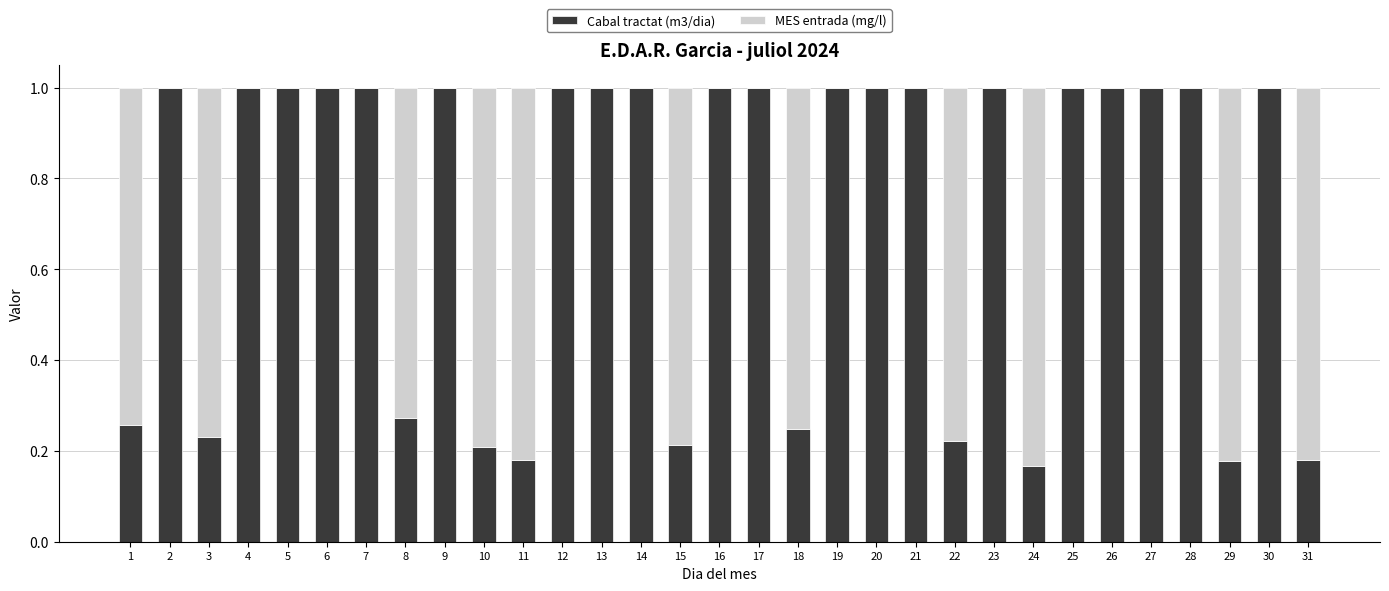

What is the sum of all Cabal tractat (m3/dia) values?

22.4